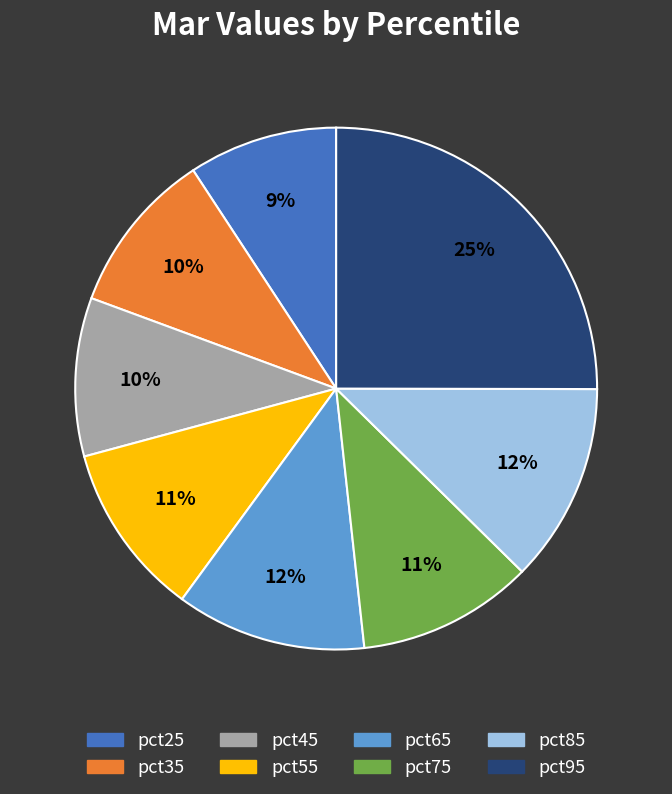

True or false: pct35 accounts for 1% of the total.

False